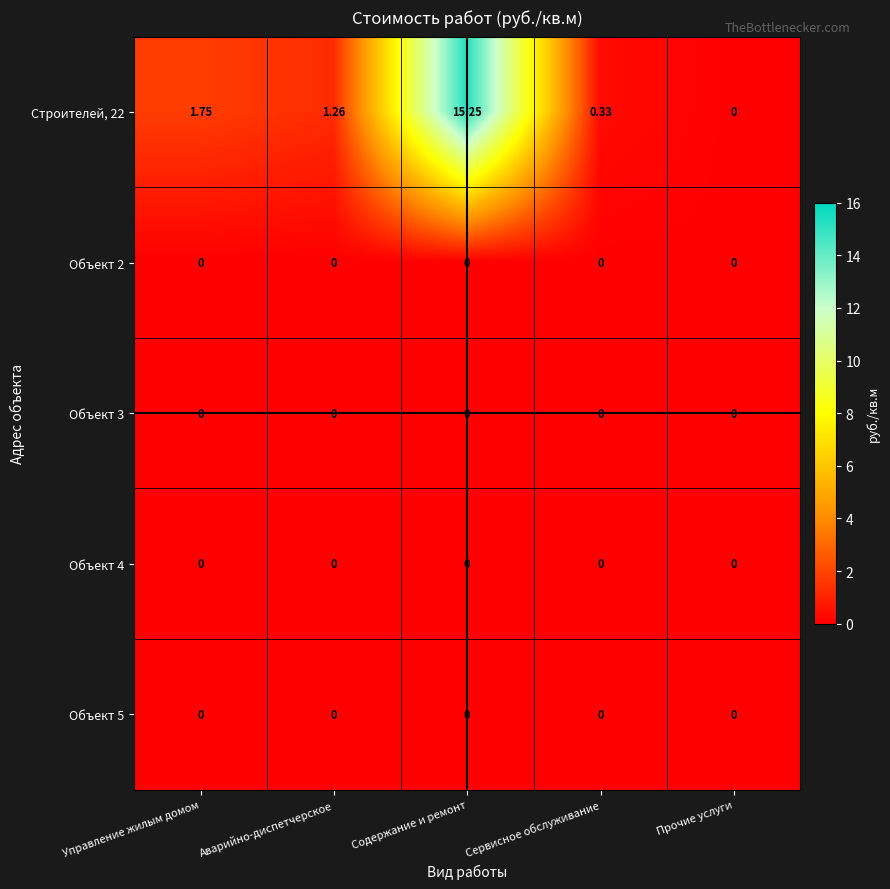

At which category is the sum across all series the highest?

Содержание и ремонт